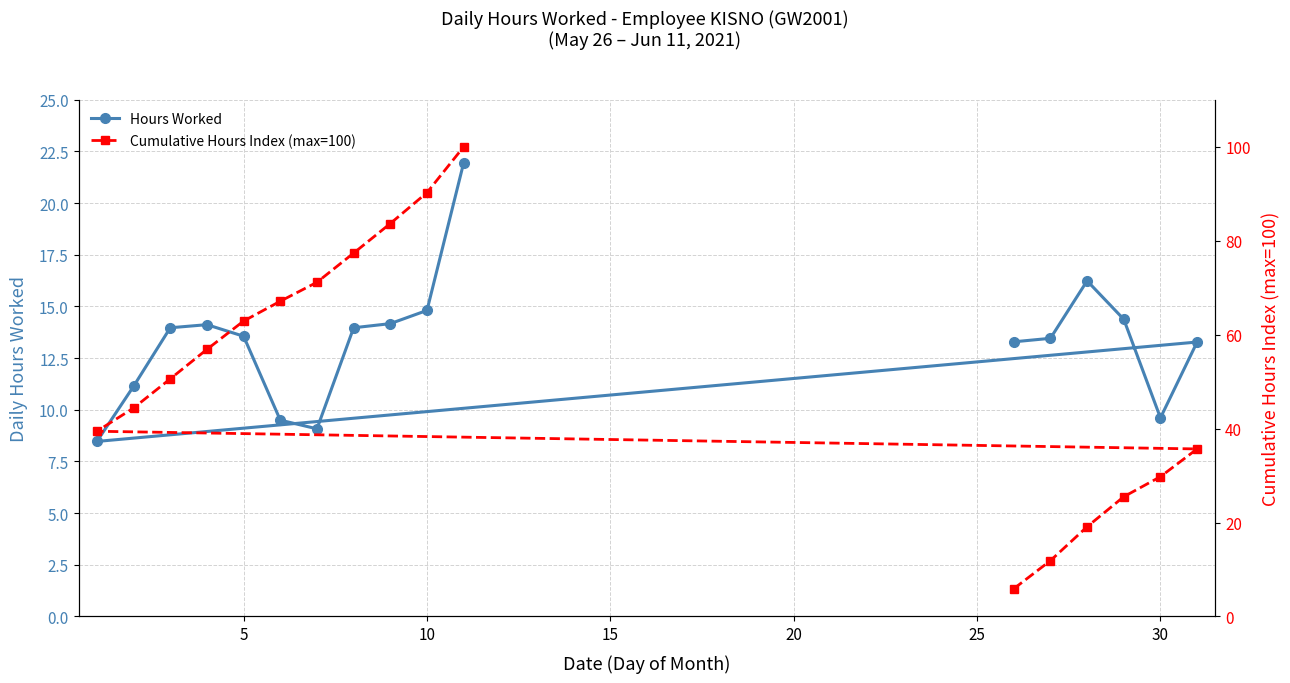

True or false: Hours Worked and Cumulative Hours Index (max=100) cross at least once.

True